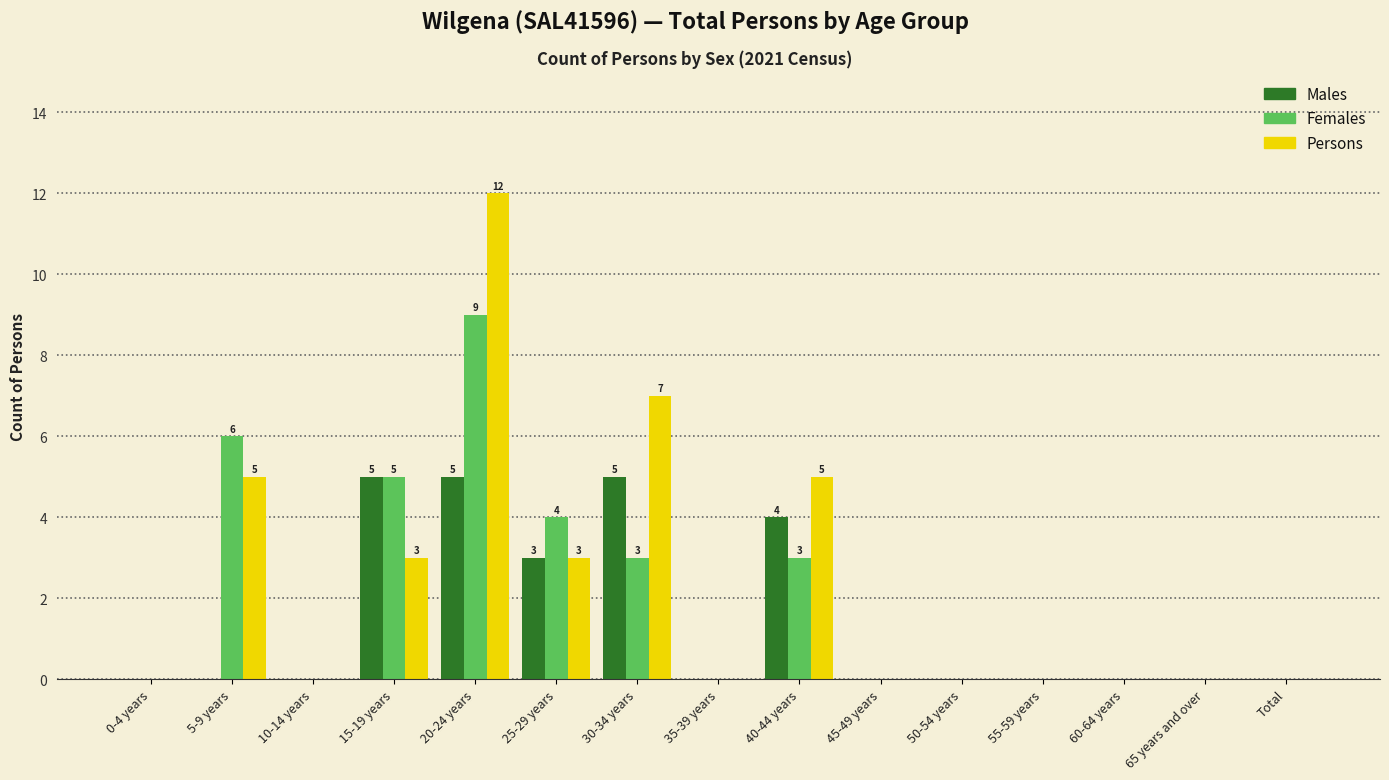

What is the sum of the Males values at 20-24 years and 15-19 years?

10